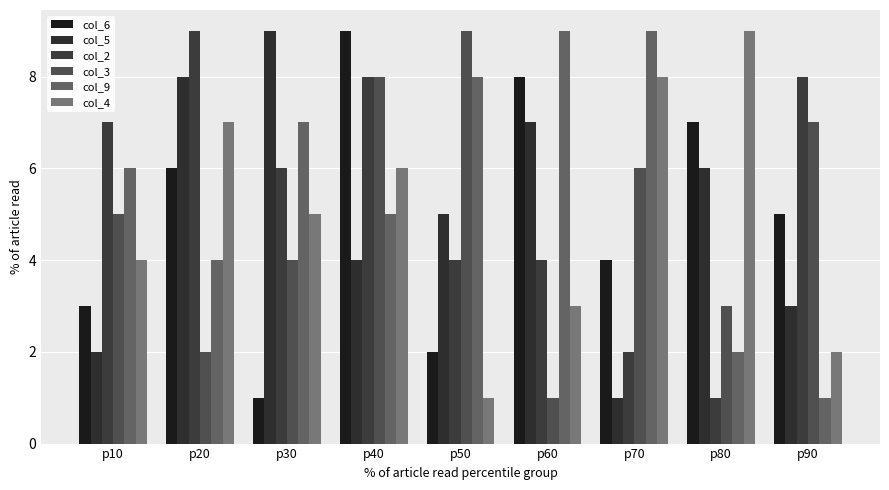

How many bars are there in each group?

6